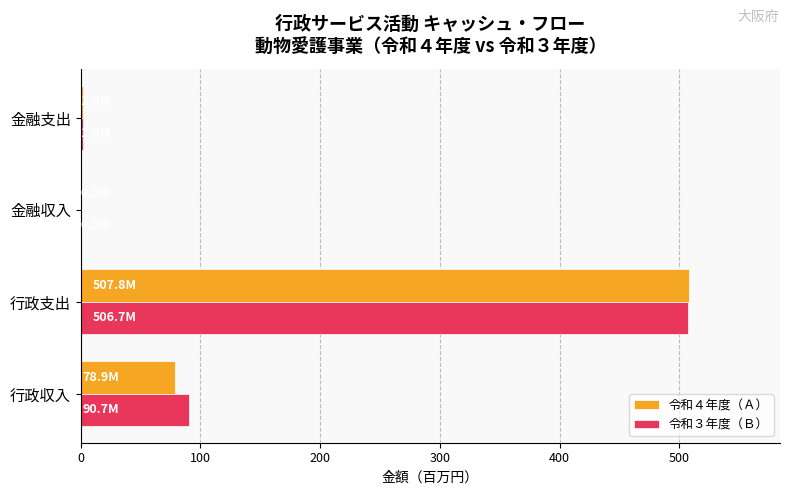

The value of 令和４年度（Ａ） at 金融収入 is 0.0. True or false?

True